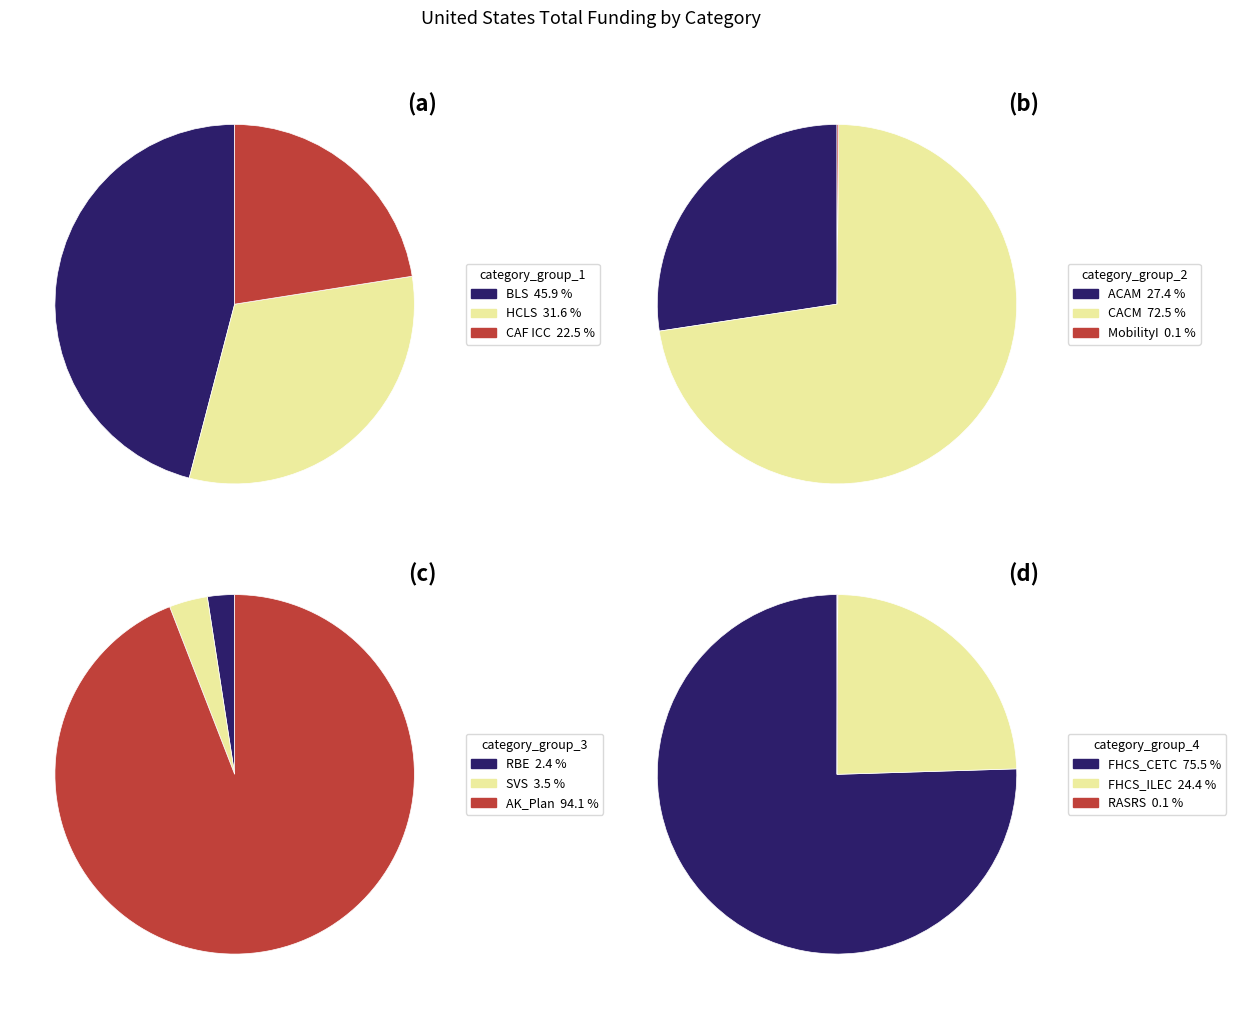

Count the number of slices in the pie.

12